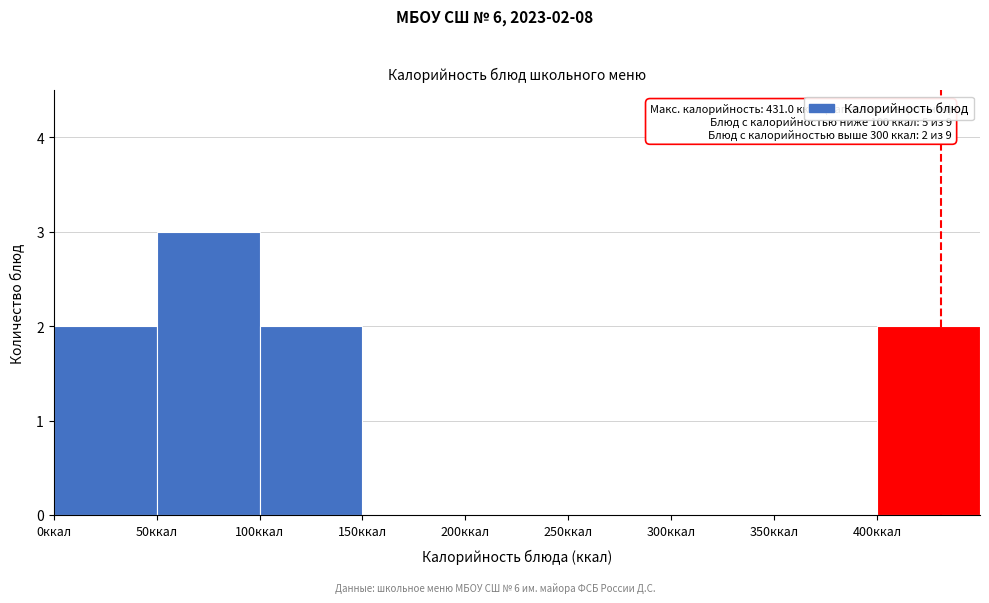

Which range on the x-axis has the tallest bar?

50 to 100